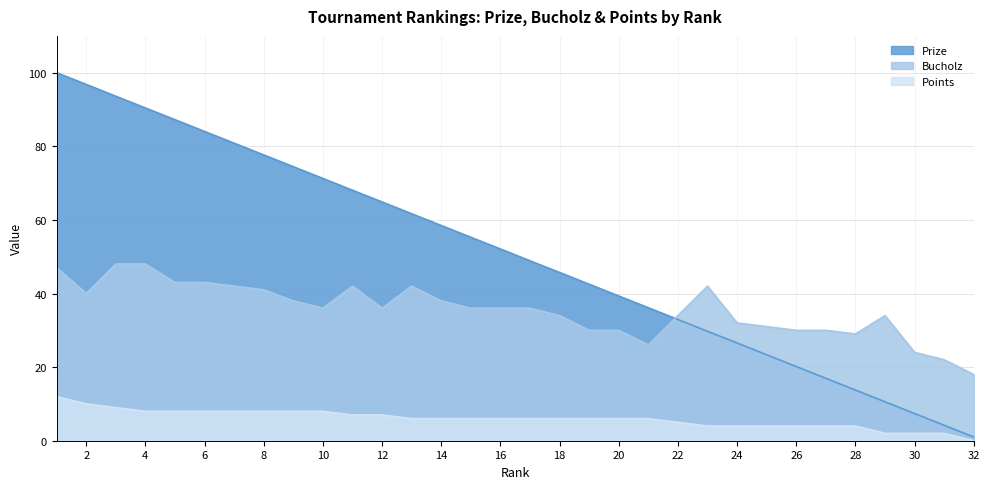

Count the number of categories in the chart.

32